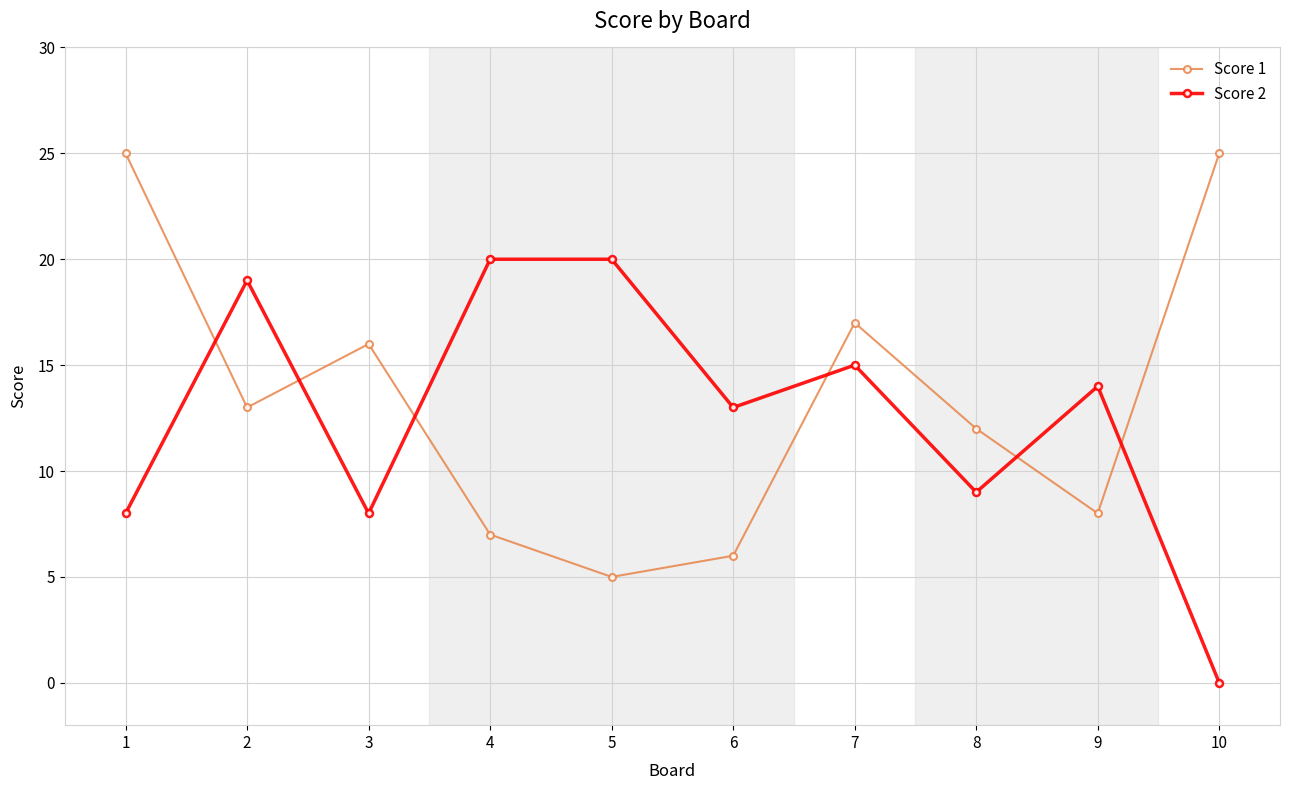

Is the value of Score 2 at 6 greater than the value of Score 1 at 1?

No